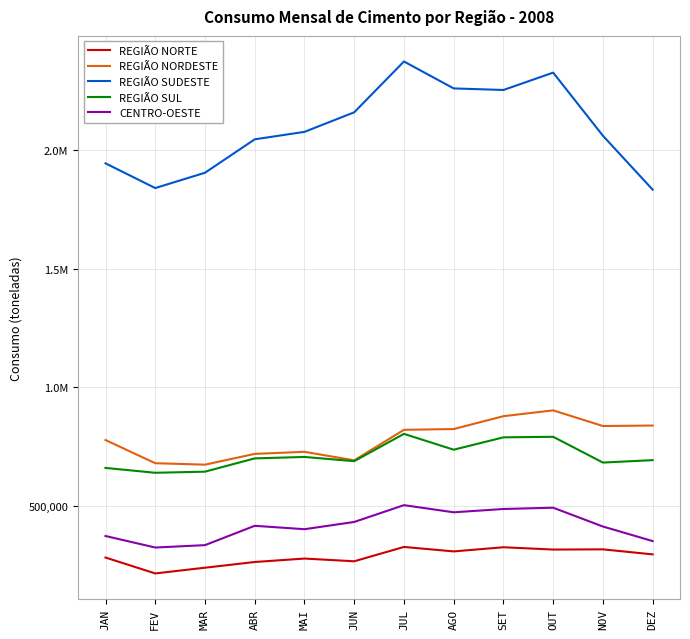

Reading left to right, what are all the values shown in this chart?

REGIÃO NORTE: 284948	218126	242230	266147	280679	269189	329460	310722	328180	318516	319342	298238
REGIÃO NORDESTE: 778911	681554	675432	720762	729428	693640	821901	825211	879282	903716	837918	839930
REGIÃO SUDESTE: 1942337	1838423	1902755	2043332	2074656	2156889	2370574	2257386	2250753	2323741	2058464	1831701
REGIÃO SUL: 661708	641288	645990	701814	707859	690084	804952	738349	790287	792630	684247	694442
CENTRO-OESTE: 375516	327047	337088	418372	404087	434507	505219	475160	489053	494475	415396	354137